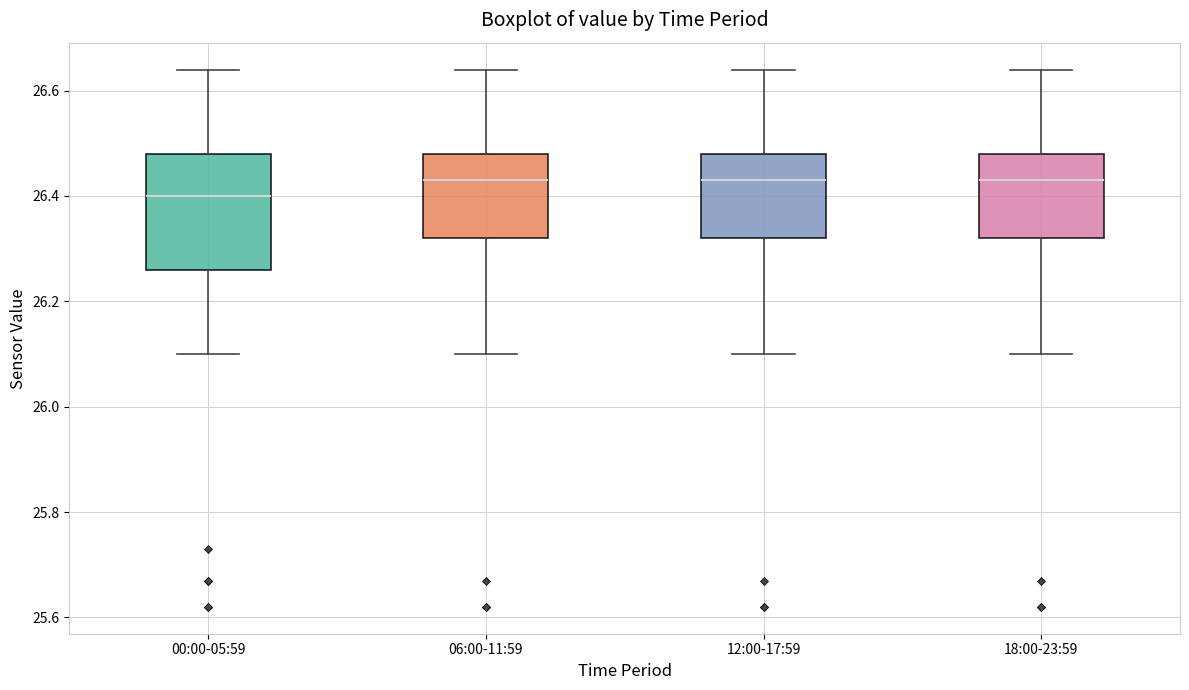

Where does the upper whisker of the box for 00:00-05:59 end on the y-axis? The values are not printed on the chart, so give them approximately, as read against the axis.

26.64